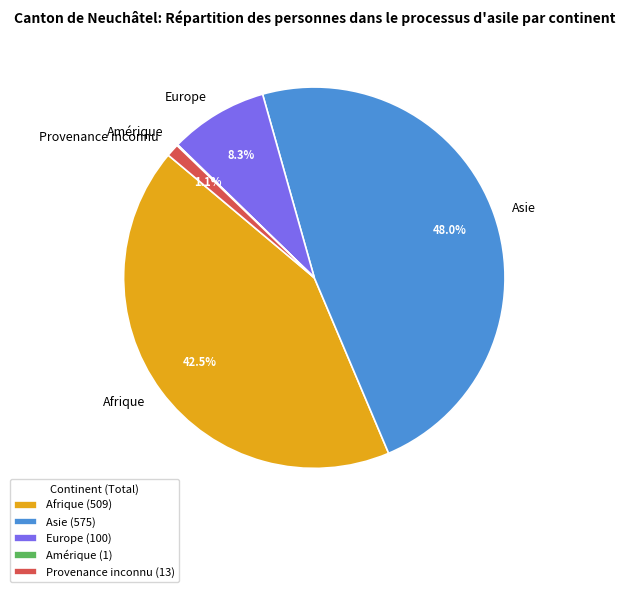

Do Provenance inconnu and Asie together represent more than half of the pie?

No